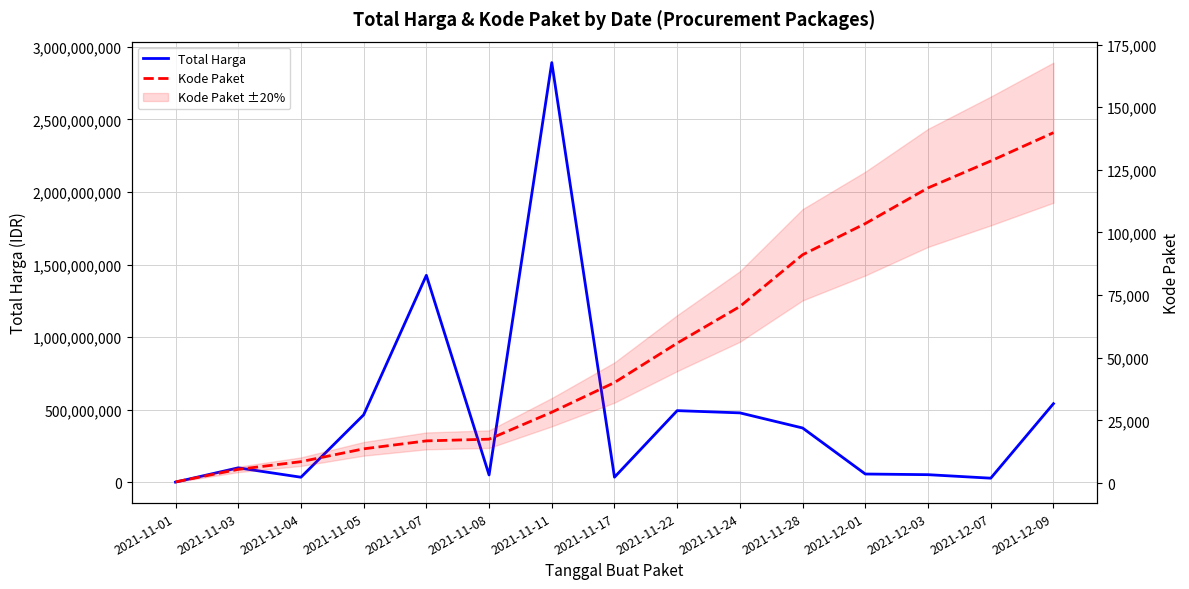

What is the greatest value displayed?

2892122000